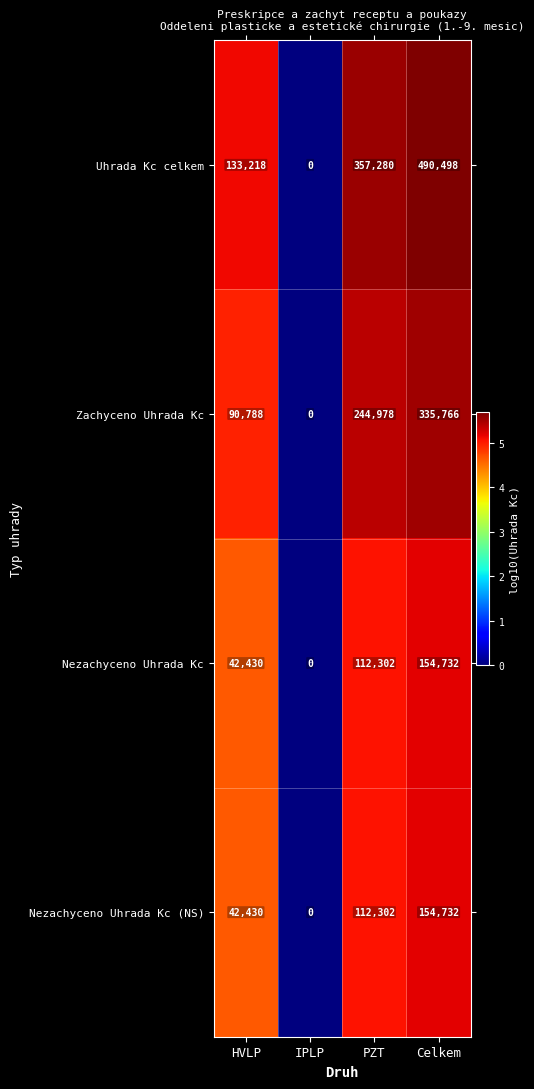

What is the difference between the maximum and minimum values in the Uhrada Kc celkem series?

490498